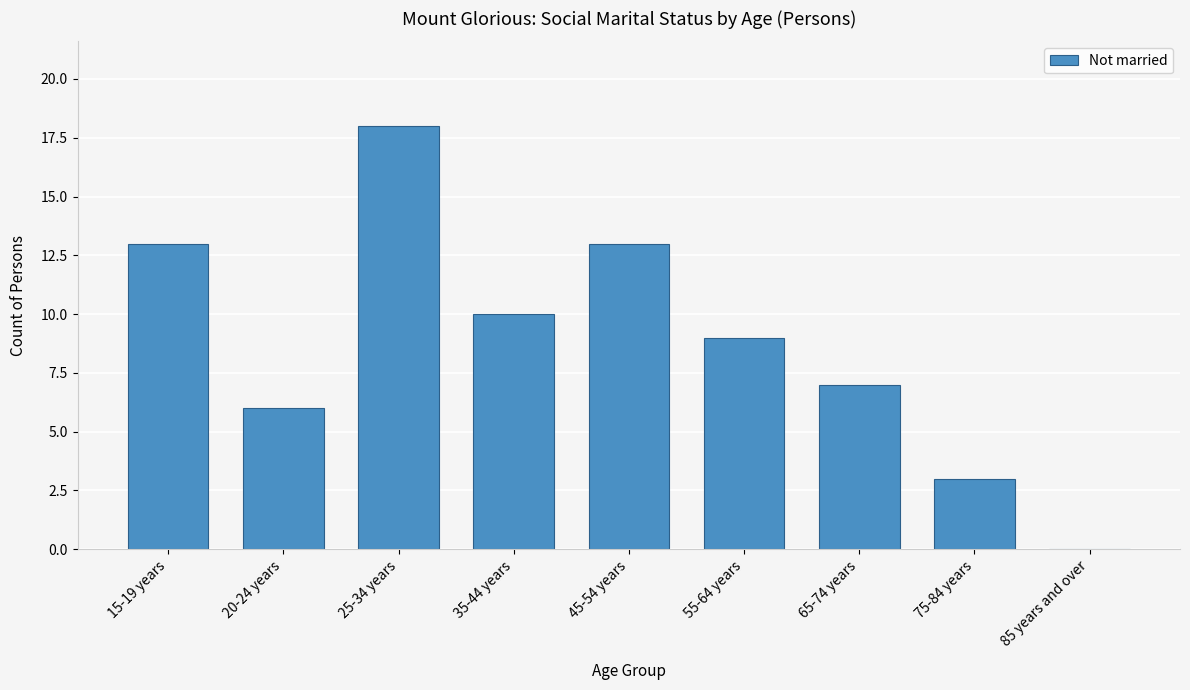

Reading right to left, transcribe all the data shown in this chart.

85 years and over=0	75-84 years=3	65-74 years=7	55-64 years=9	45-54 years=13	35-44 years=10	25-34 years=18	20-24 years=6	15-19 years=13